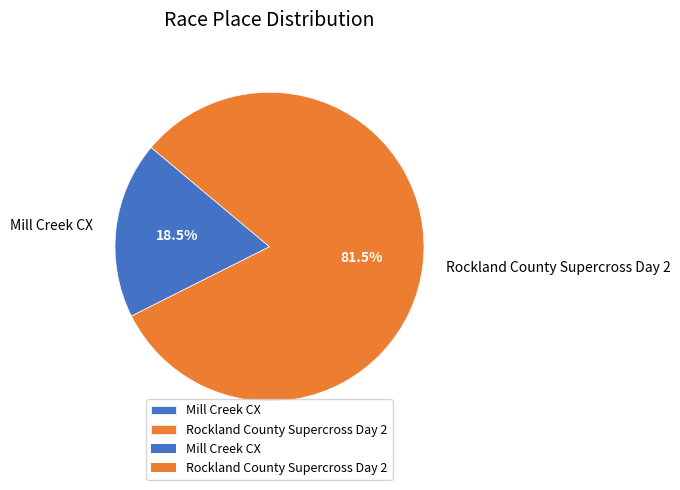

What portion of the pie excludes Rockland County Supercross Day 2?

18.5%